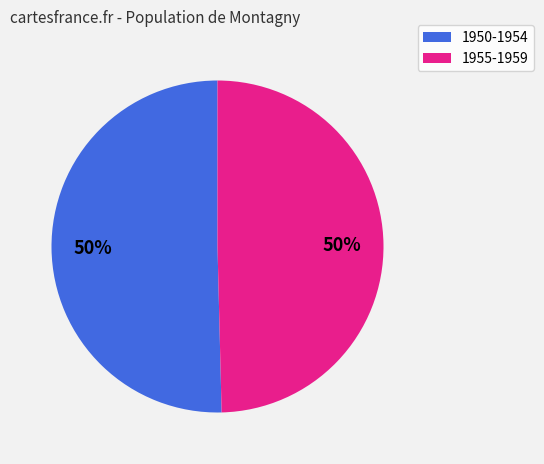

Count the number of slices in the pie.

2